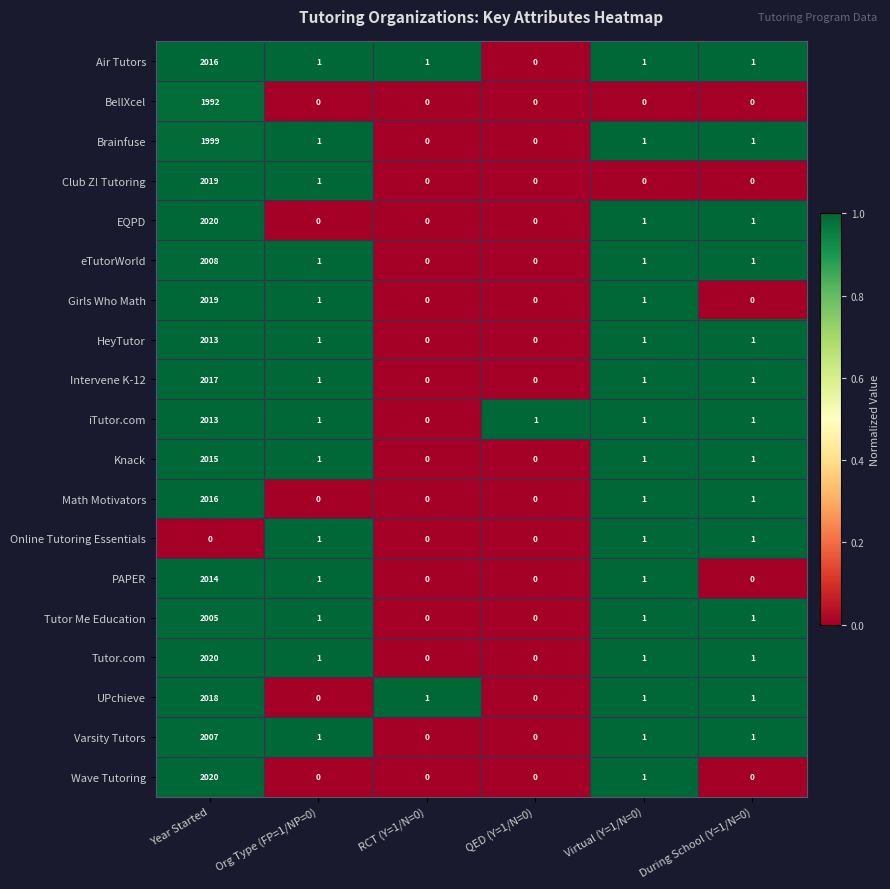

At which category is the sum across all series the highest?

Year Started